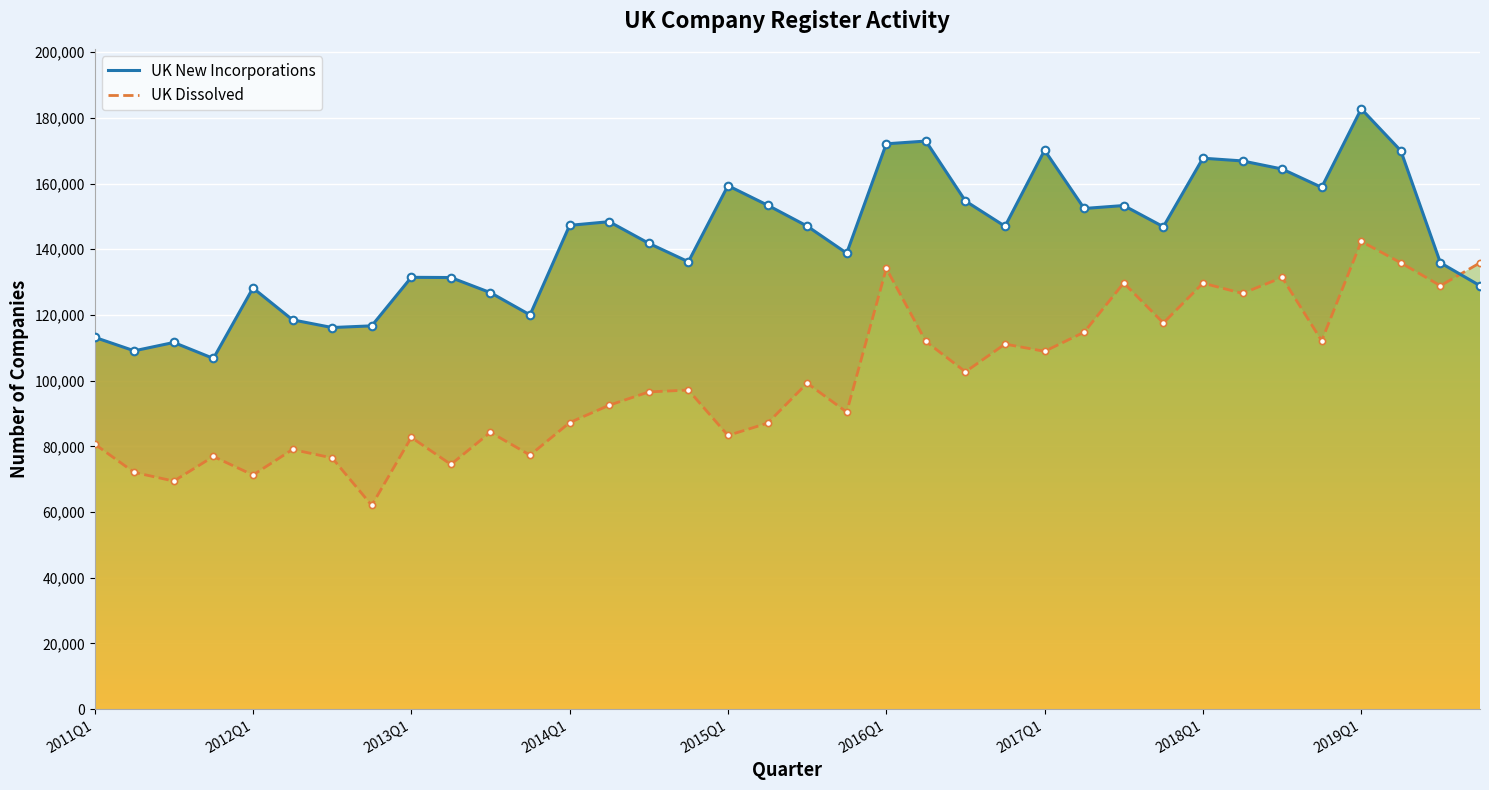

Which series has the largest total across all categories?

UK New Incorporations